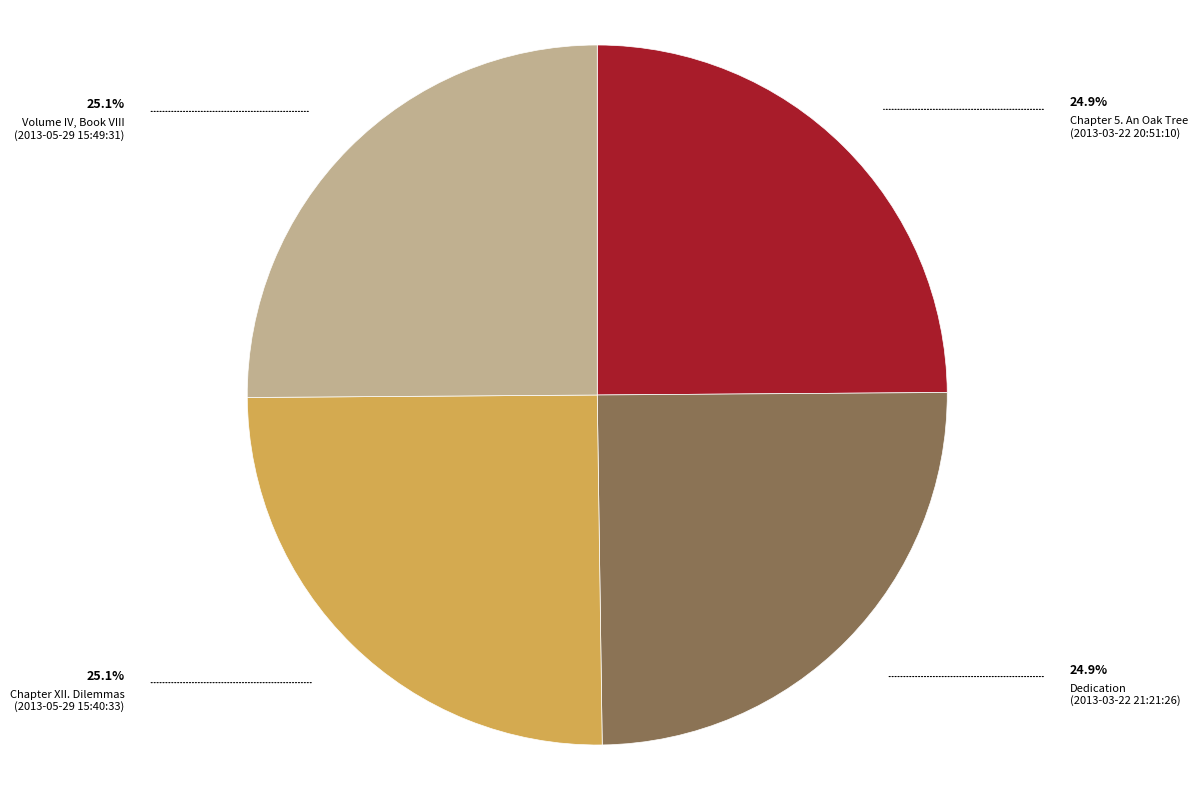

Is Chapter XII. Dilemmas (2013-05-29 15:40:33) the majority of the pie?

No